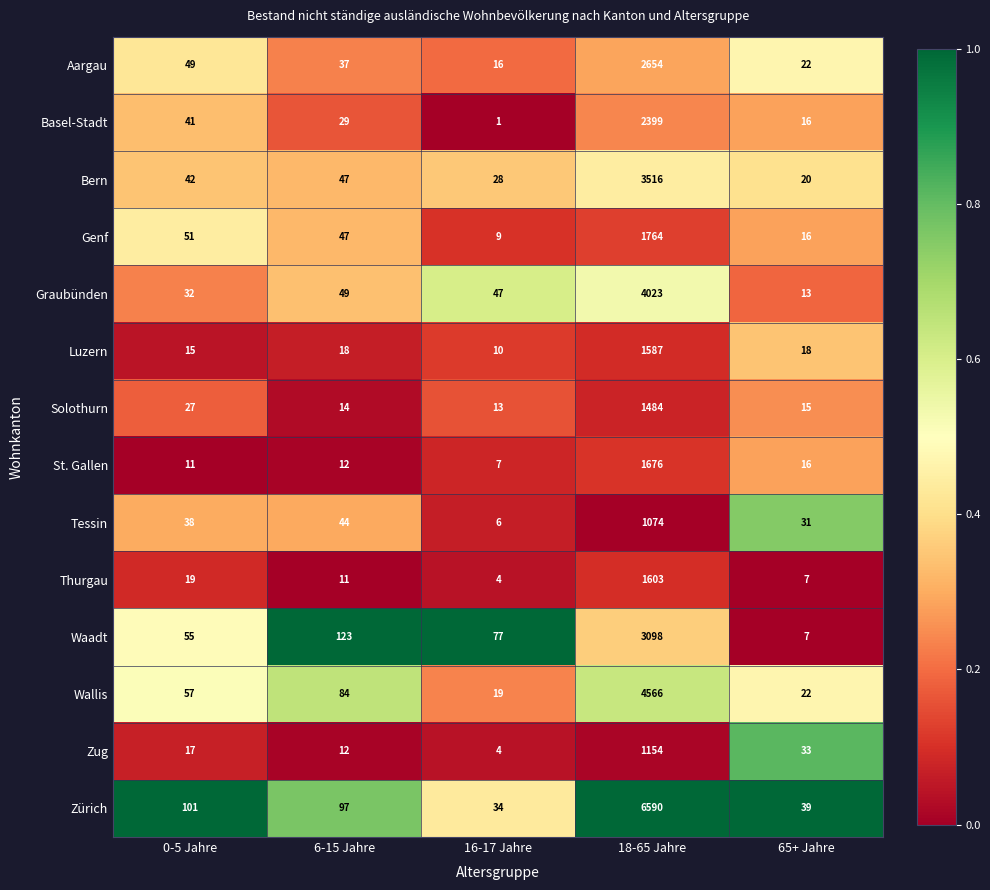

The value of Aargau at 65+ Jahre is 22. True or false?

True